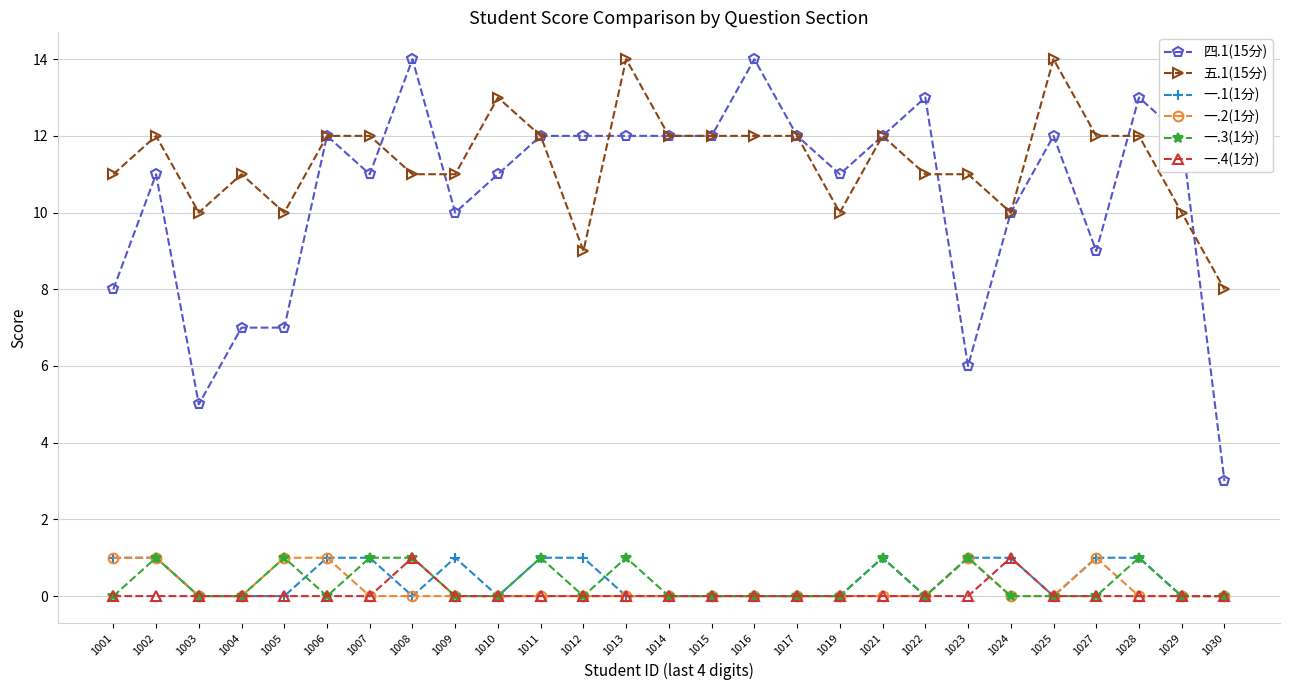

True or false: 一.1(1分) and 四.1(15分) cross at least once.

False